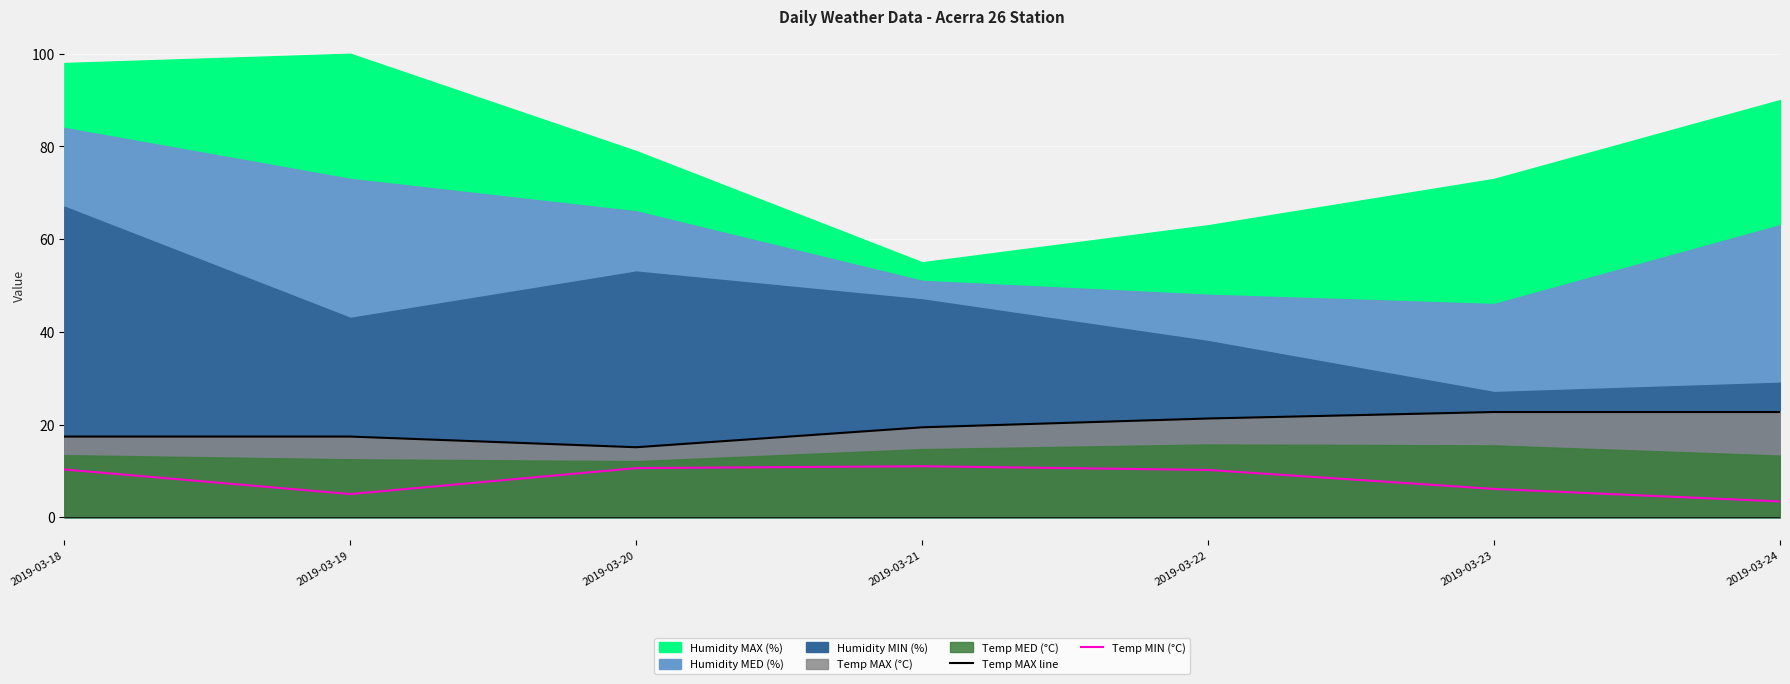

Where does the Temp MIN (°C) series first go above 10?

2019-03-18